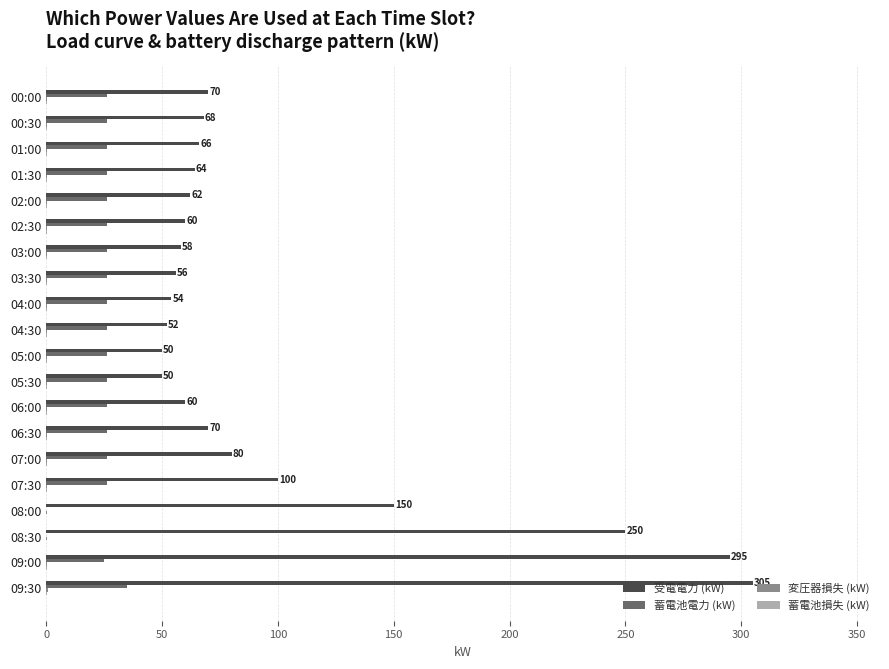

How many data points does each series have?

20